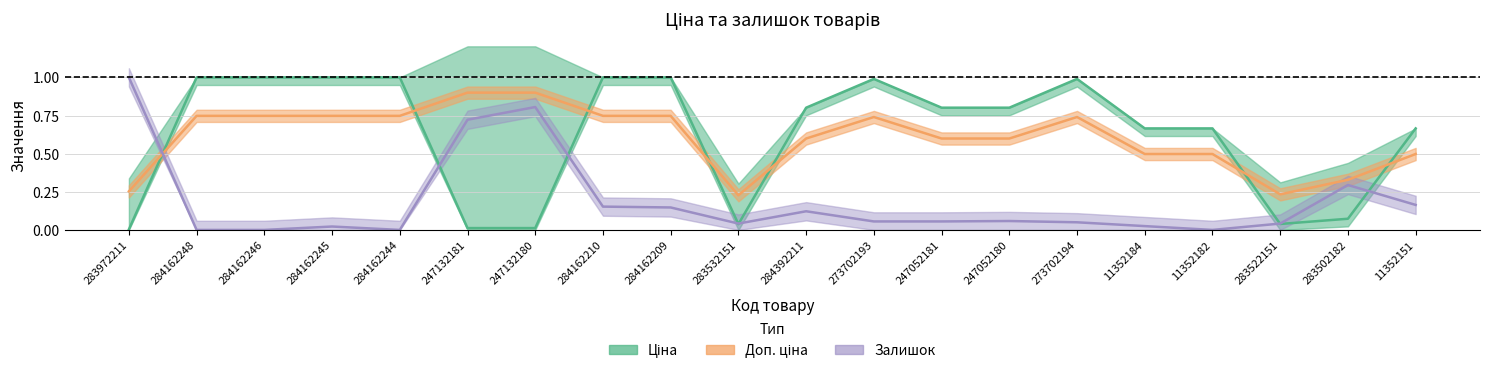

Does the chart have visible grid lines?

Yes